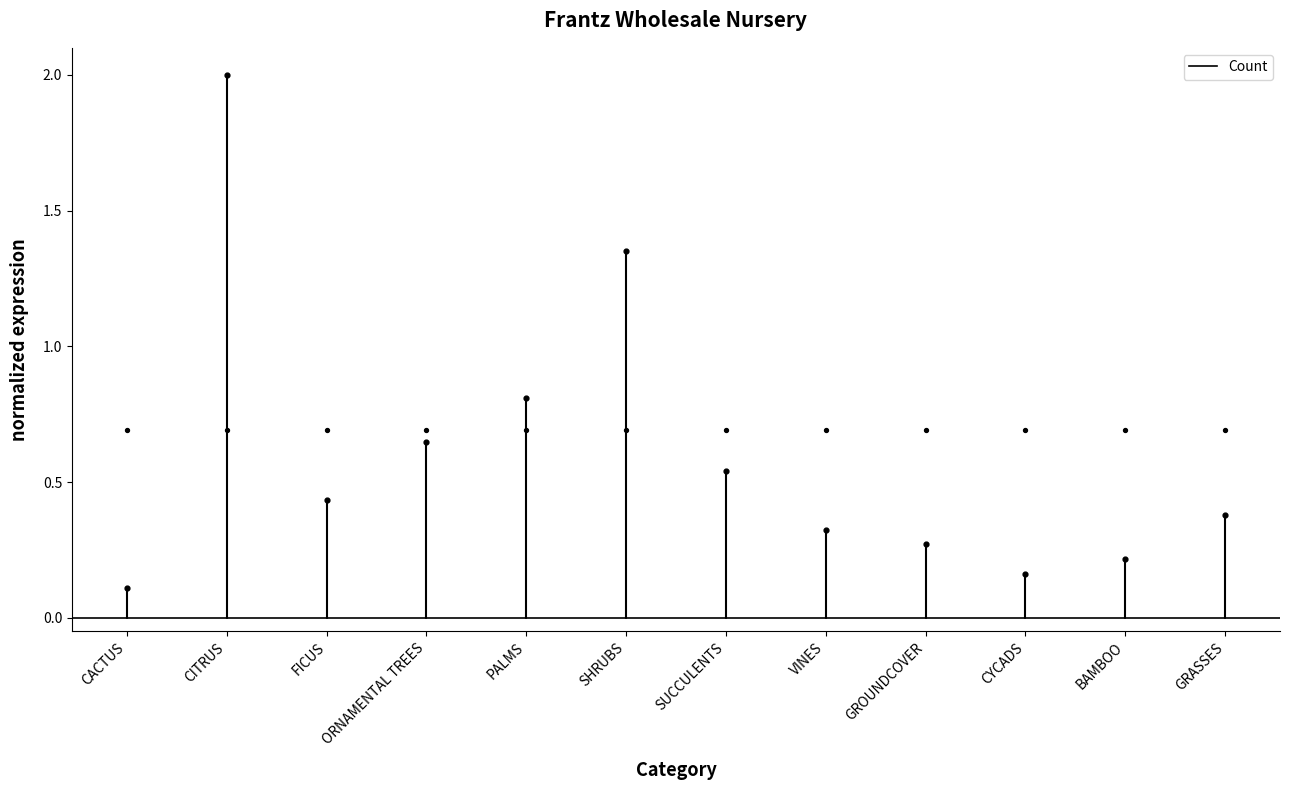

Which has a higher value, CACTUS or CACTUS?

CACTUS